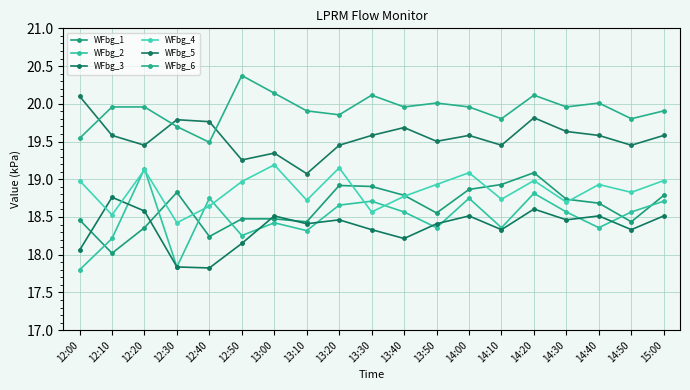

Read the WFbg_2 value at 14:10.

18.4